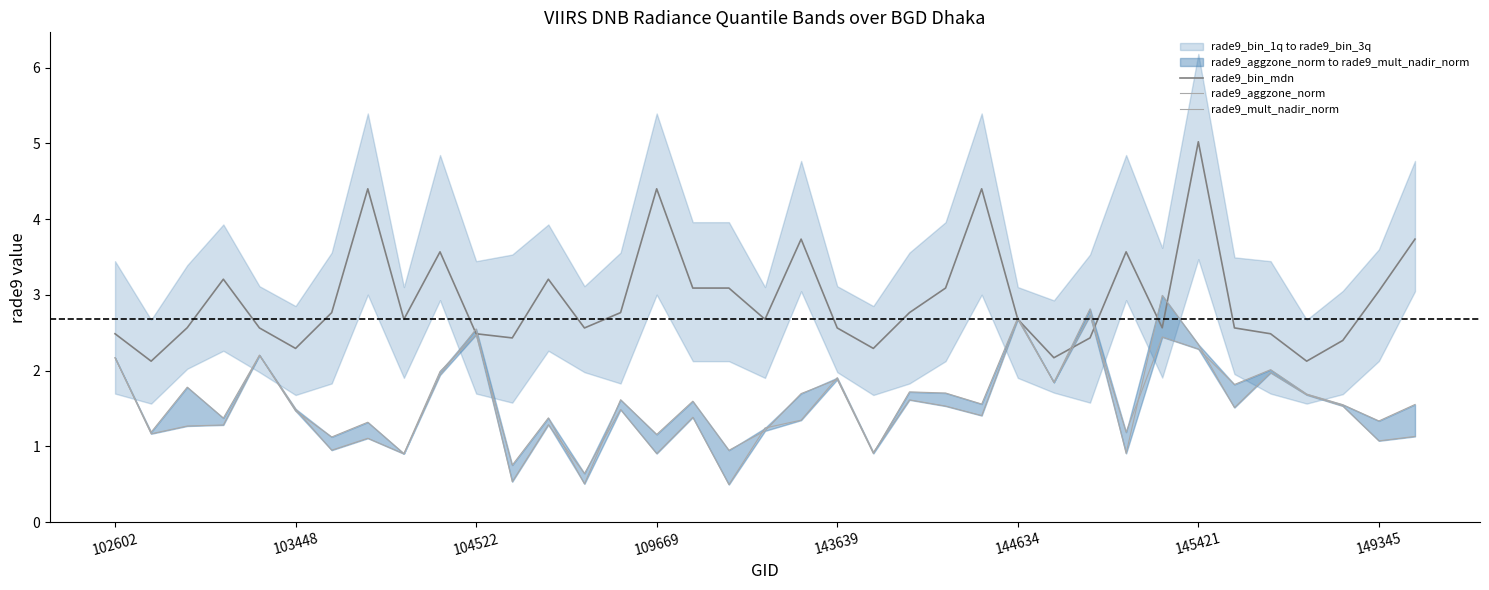

In rade9_mult_nadir_norm, how many points are higher than both neighbors (excluding endpoints)?

12